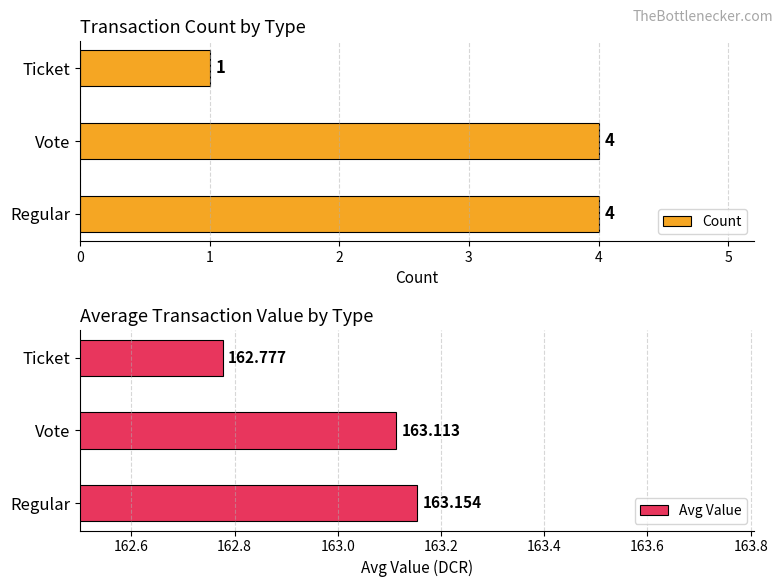

Count the Count values in the range 1 to 4.

3